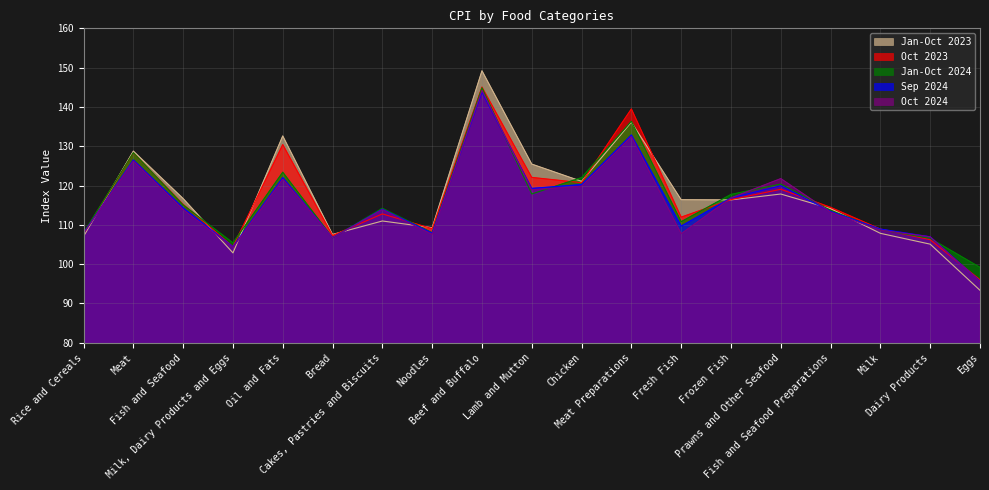

Is the value of Sep 2024 at Beef and Buffalo greater than the value of Jan-Oct 2023 at Lamb and Mutton?

Yes